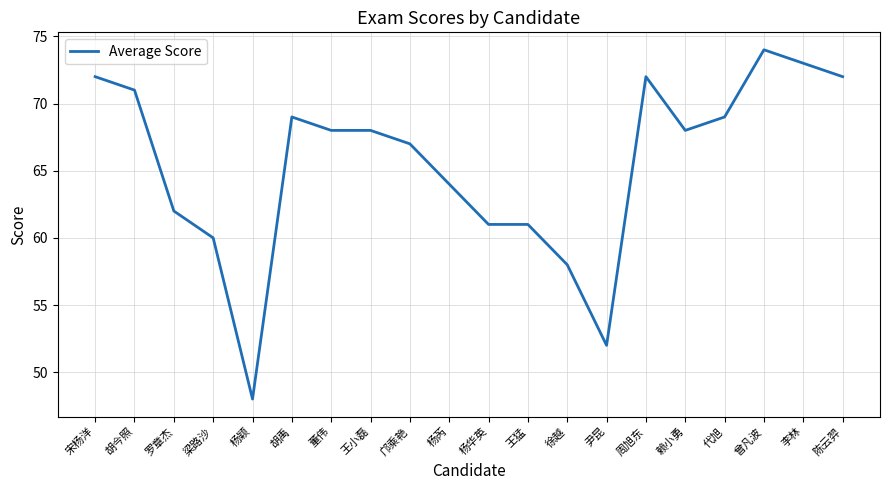

The value at 胡禹 is 30. True or false?

False